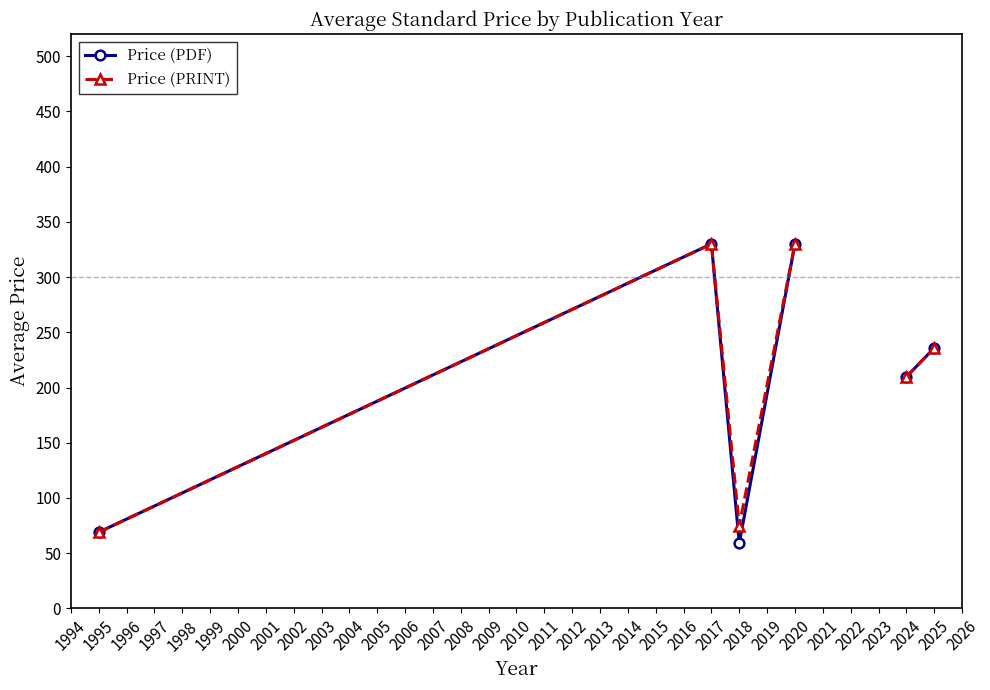

True or false: Price (PDF) and Price (PRINT) intersect in this chart.

False